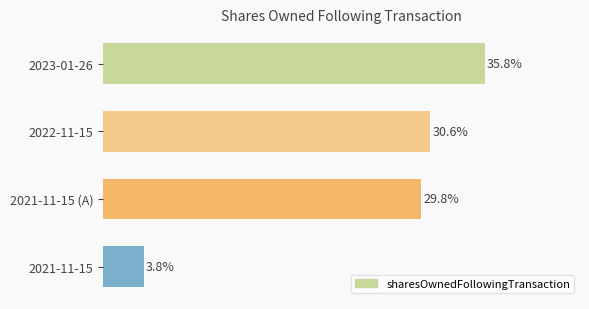

Does the chart contain any negative values?

No